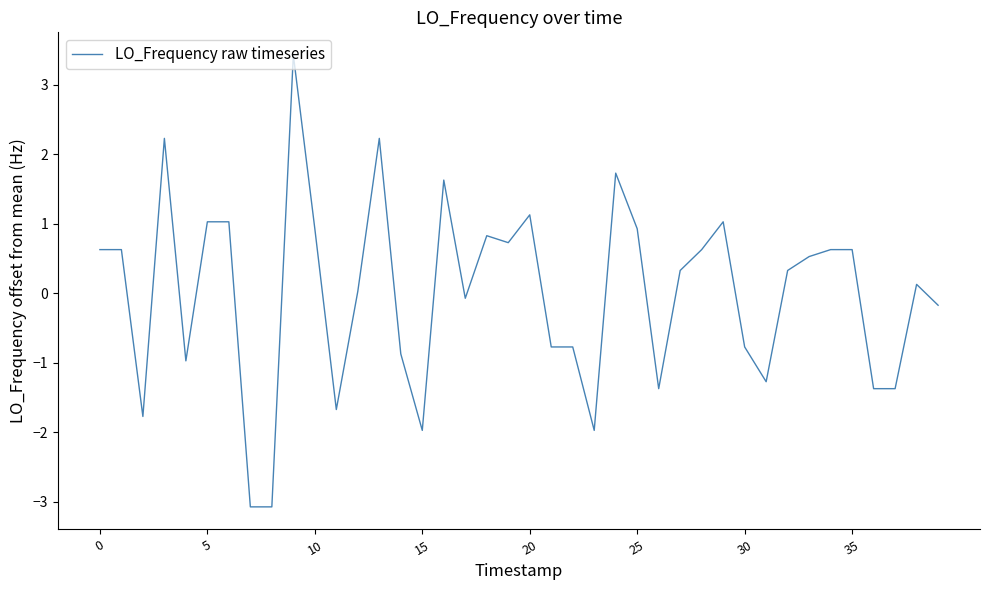

What is the maximum value shown in the chart?

3.4